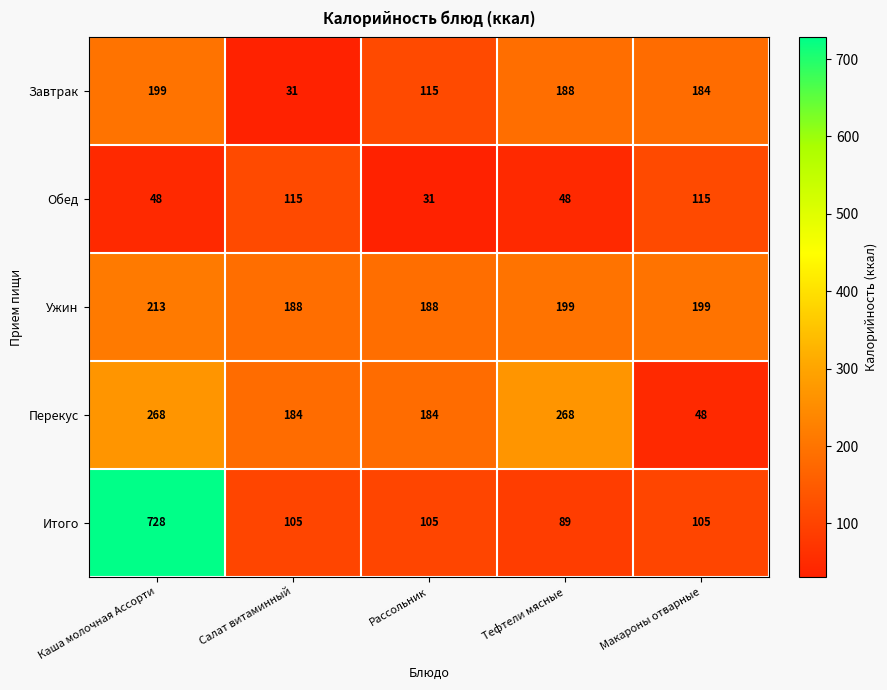

Count the number of categories in the chart.

5